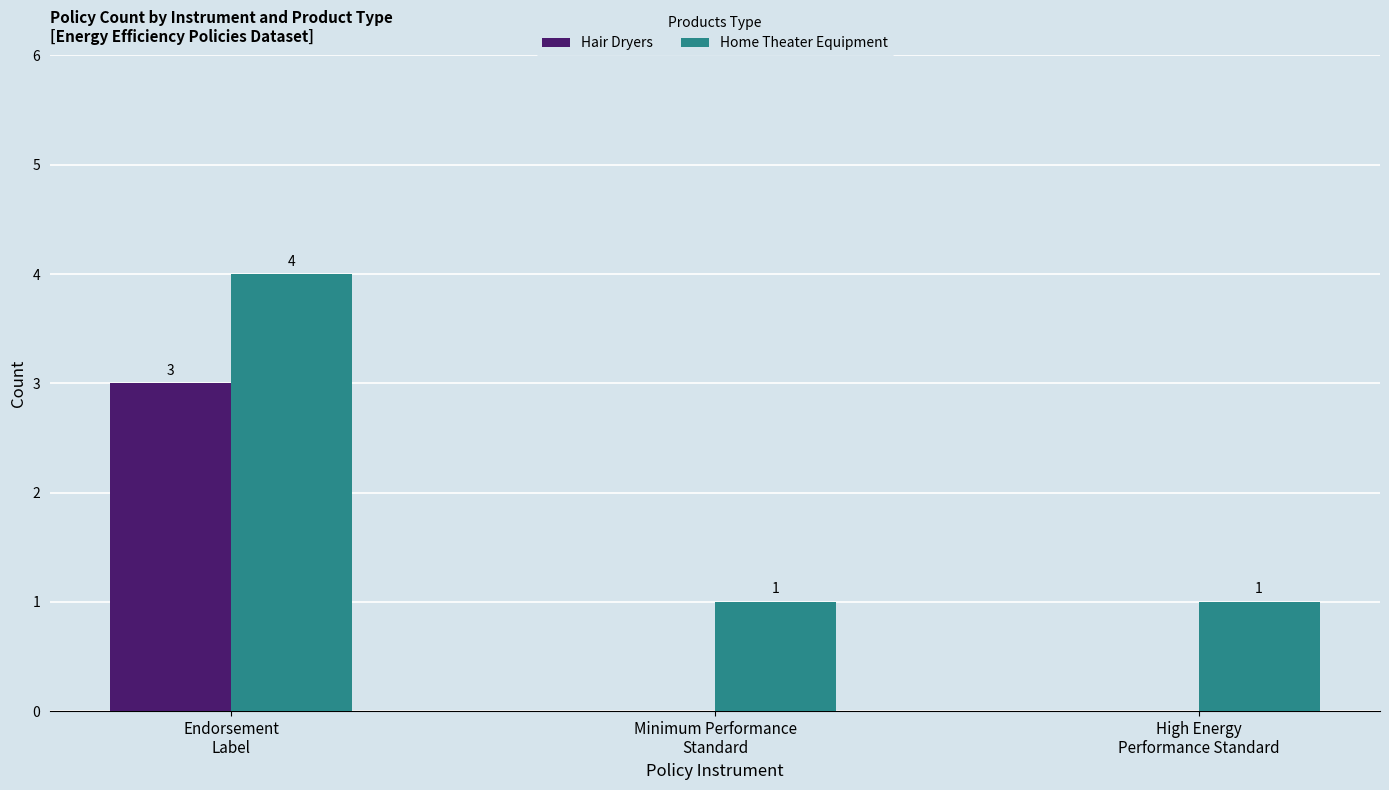

Which series has the largest total across all categories?

Home Theater Equipment